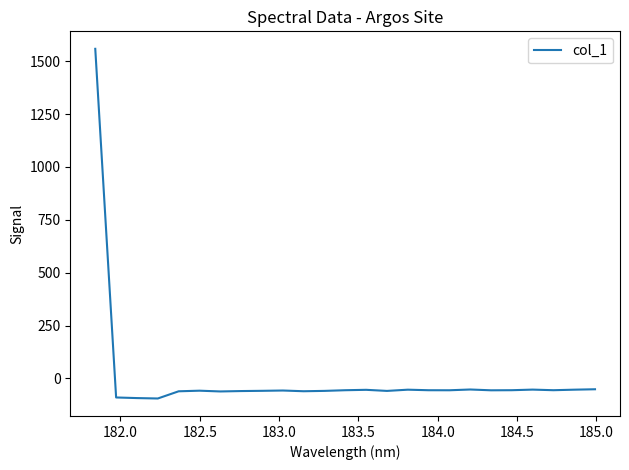

Is this an area chart (filled region under the line)?

No